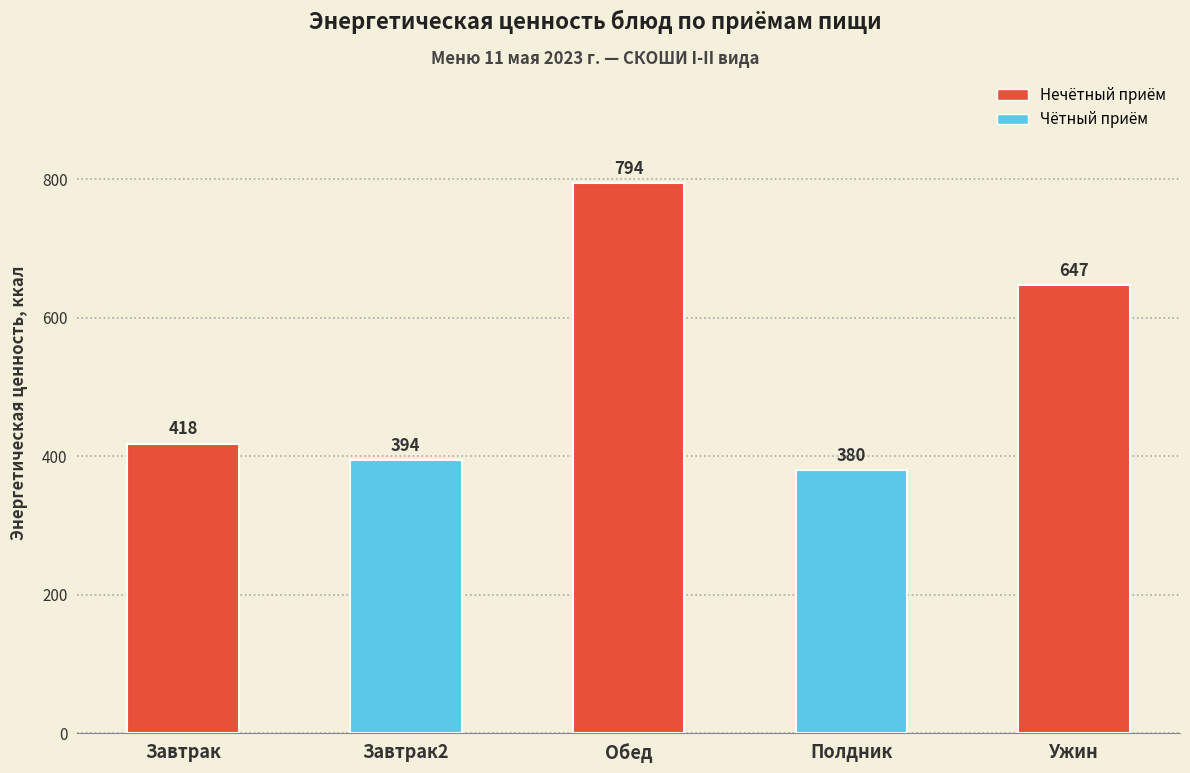

True or false: the data shows 563.7 at Завтрак.

False